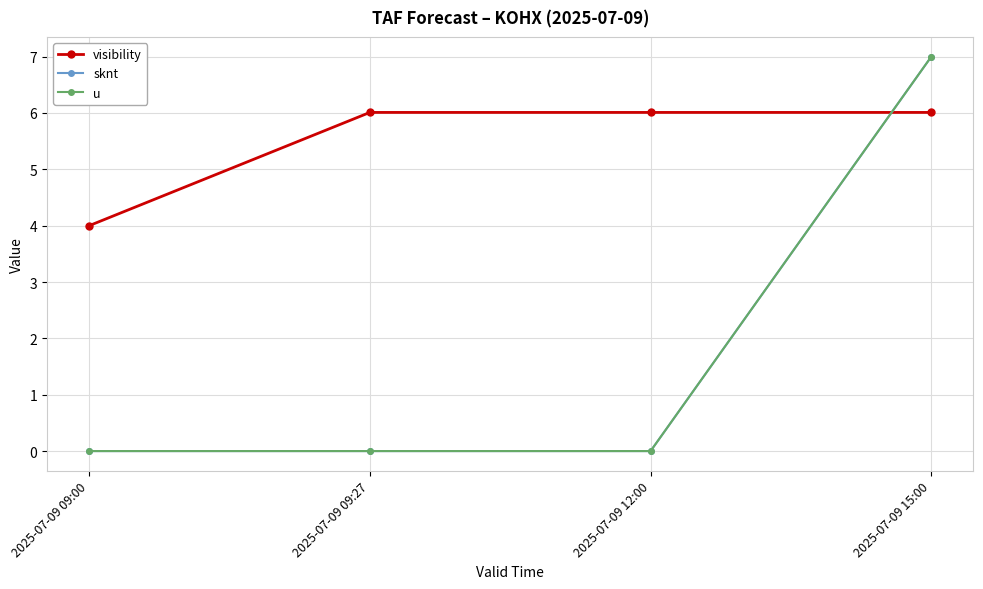

Is this an area chart (filled region under the line)?

No